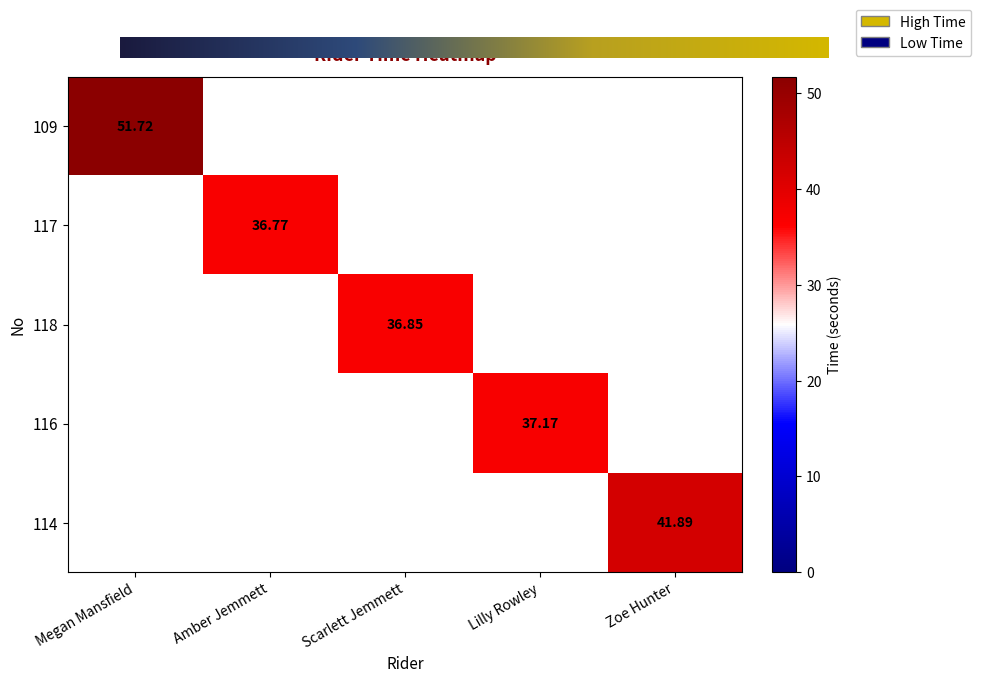

Which series has the largest total across all categories?

109